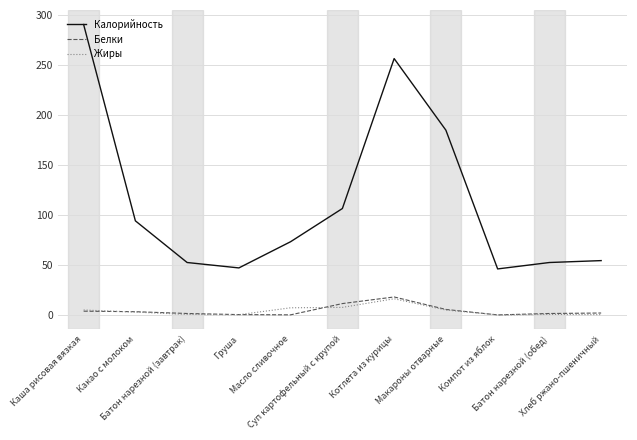

What position from the right is Батон нарезной (обед)?

2